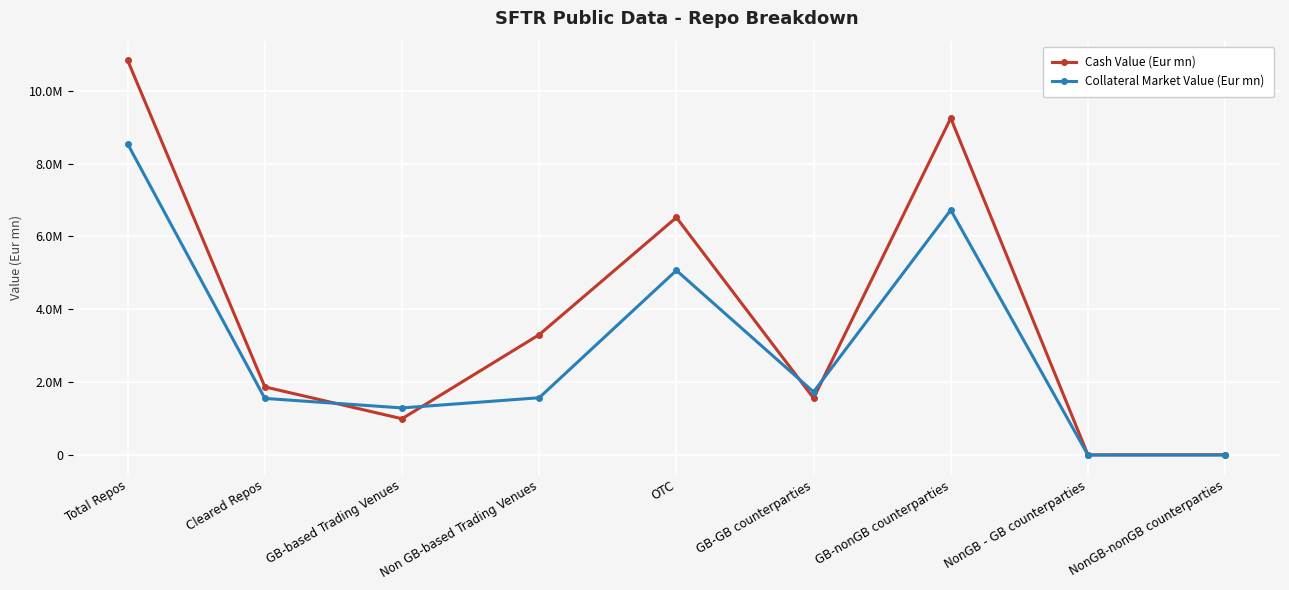

Which category has the highest value in the Collateral Market Value (Eur mn) series?

Total Repos